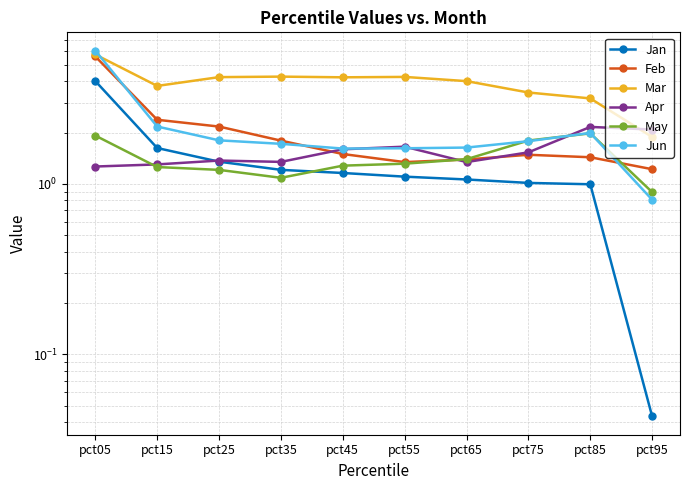

What is the value of the Feb point at the 9th from the left?

1.4